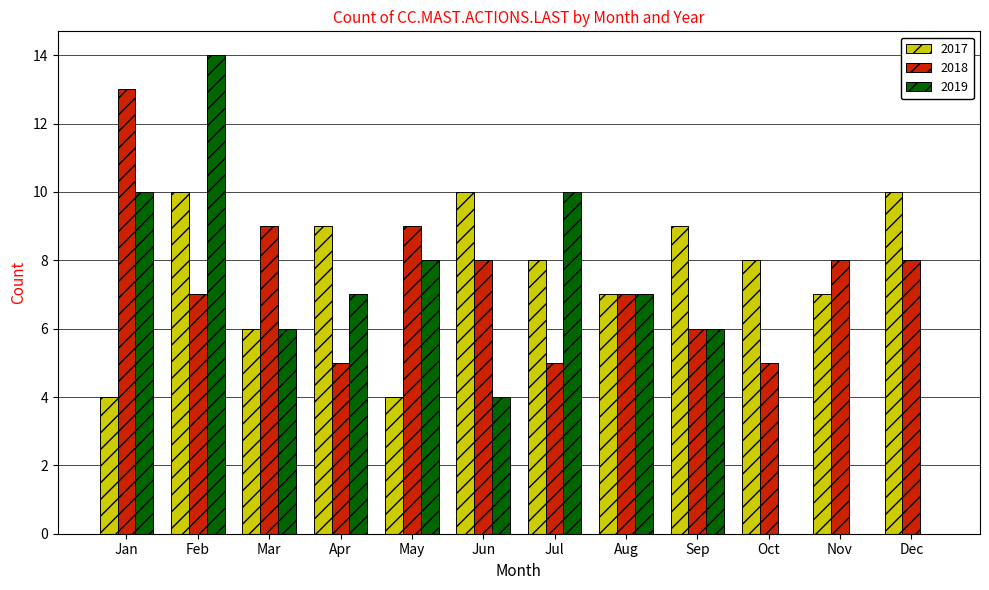

What is the sum of the 2017 values at Jan and Feb?

14